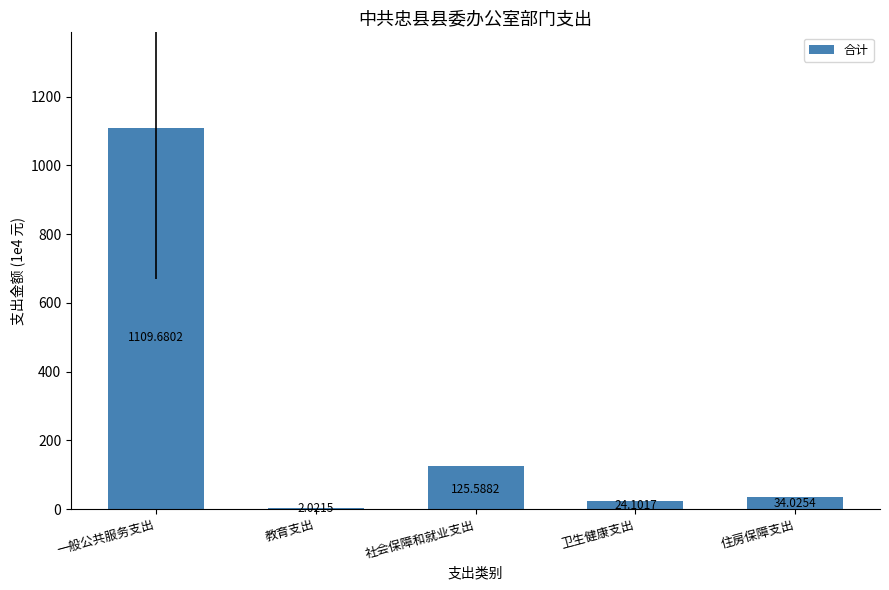

The chart shows a value of 180.2 at 社会保障和就业支出. True or false?

False